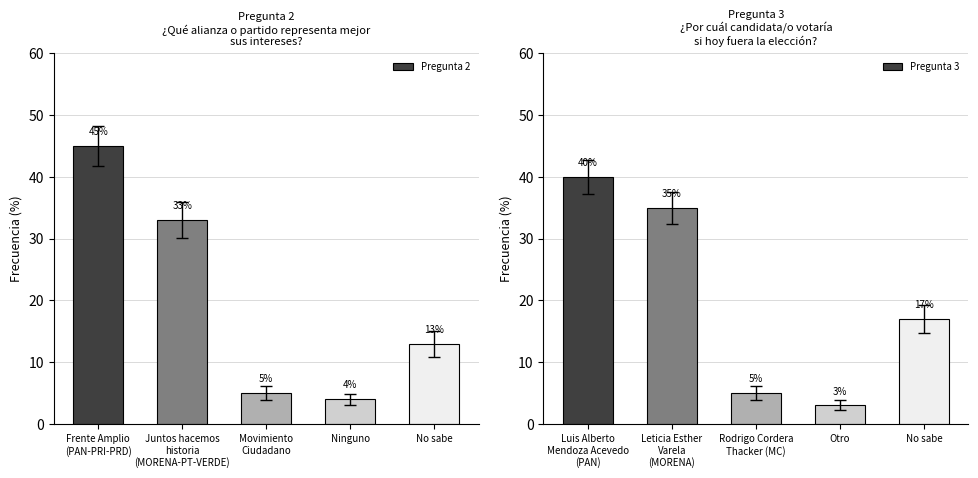

What is the sum of the Pregunta 2 values at Ninguno and Movimiento
Ciudadano?

9